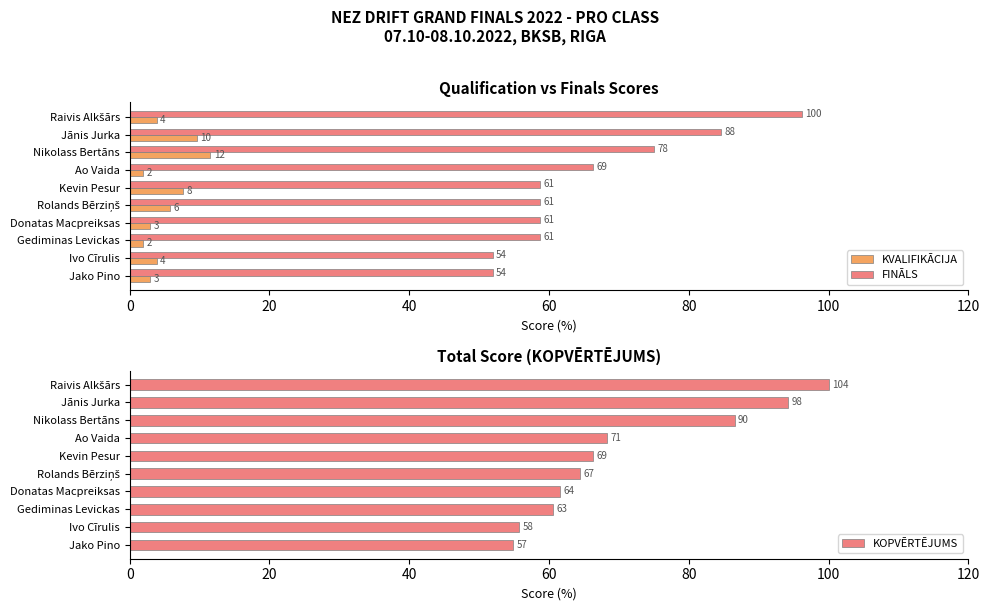

What is the difference between the maximum and second lowest values in the FINĀLS series?

44.2